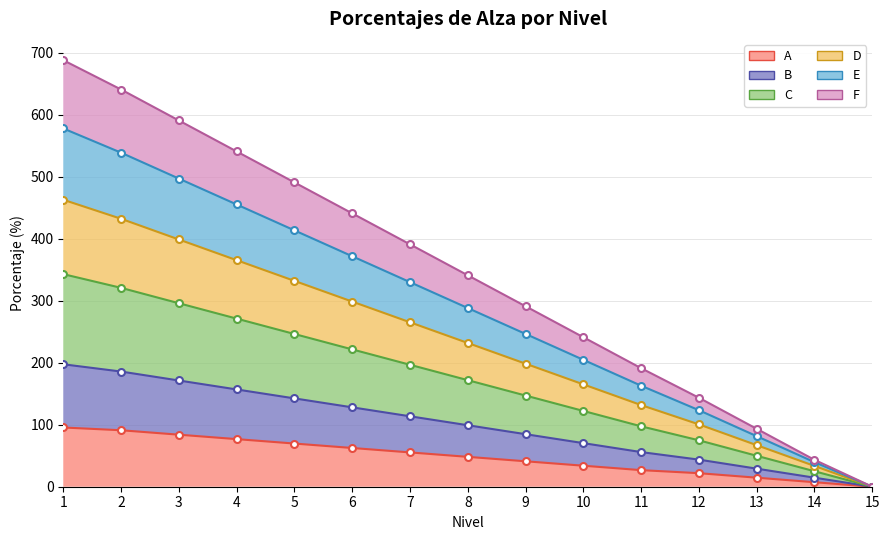

At which category does the chart reach its minimum across all series?

15